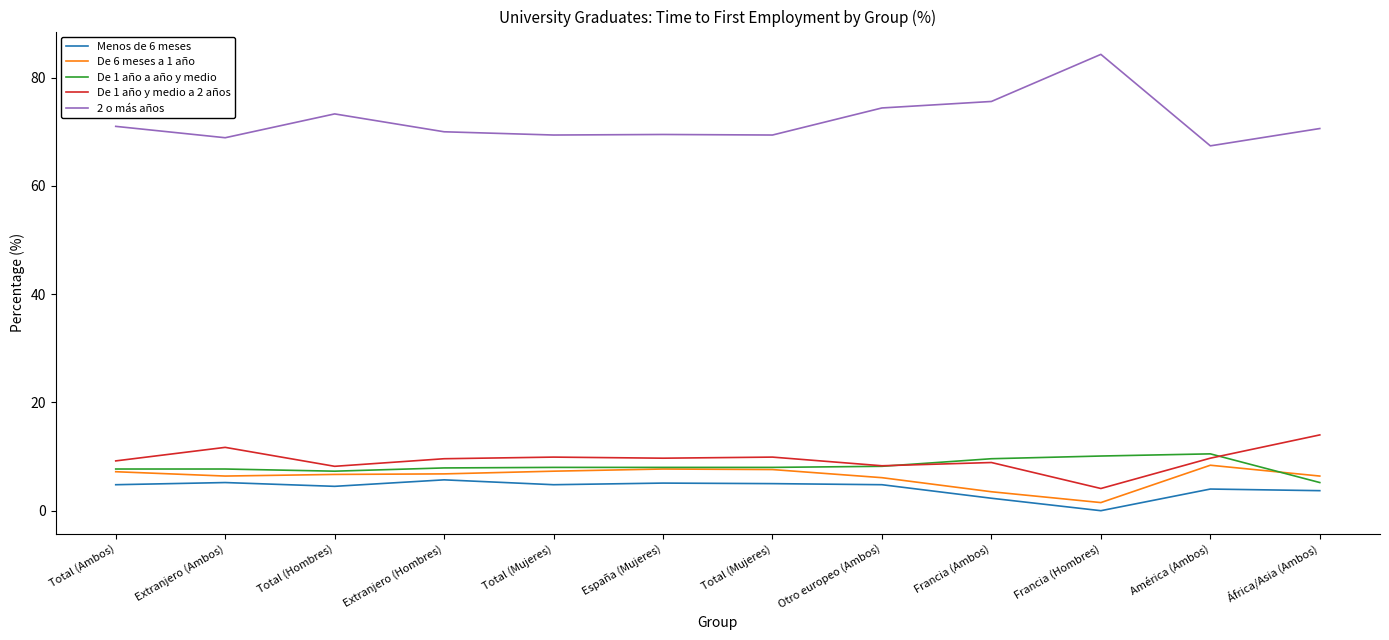

What is the greatest value displayed?

84.3